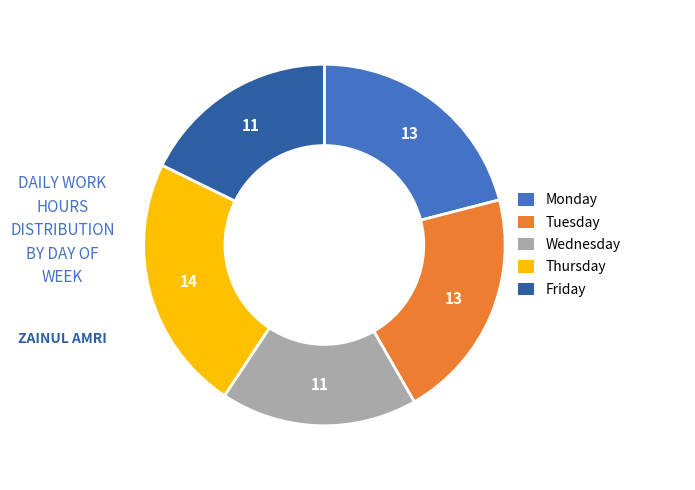

Is there any slice that represents more than half of the pie?

No